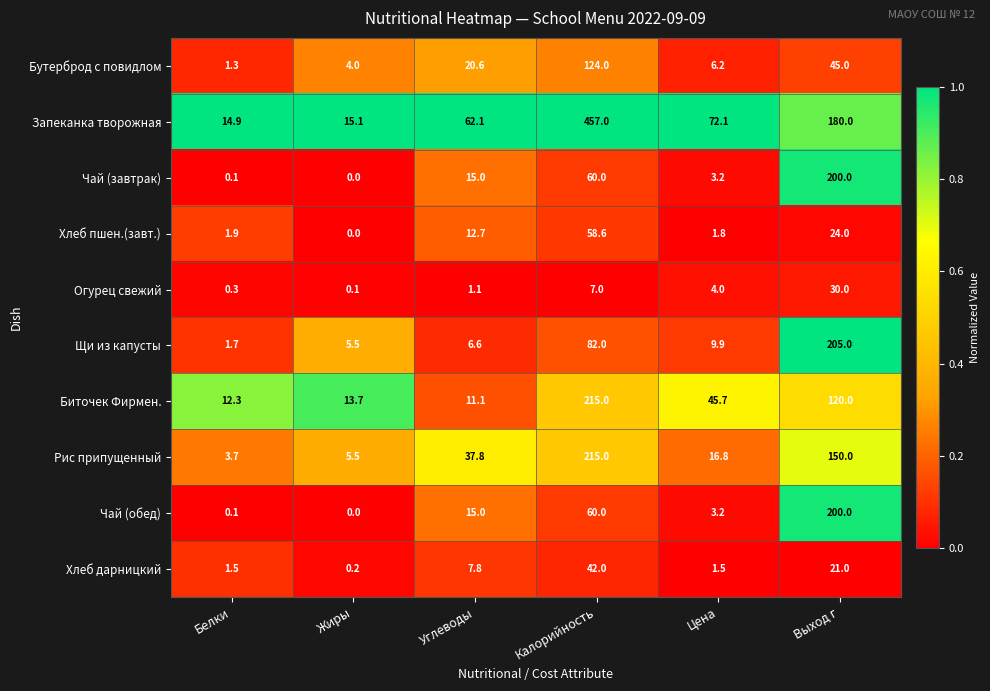

Rank the categories by Запеканка творожная value from lowest to highest.

Белки, Жиры, Углеводы, Цена, Выход г, Калорийность